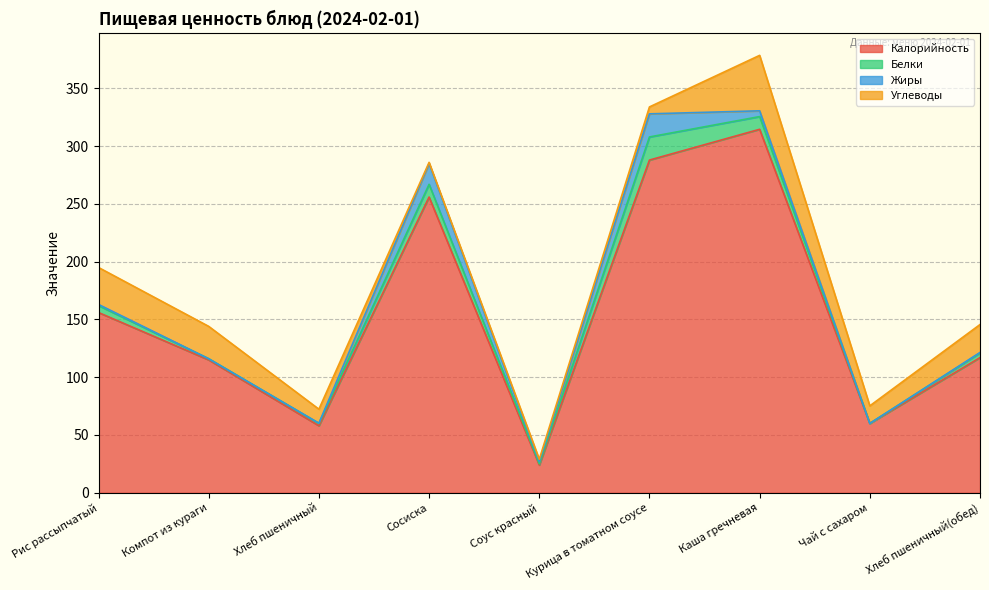

Reading right to left, list all the values displayed in this chart.

Калорийность: Хлеб пшеничный(обед)=117.0	Чай с сахаром=60.0	Каша гречневая=314.6	Курица в томатном соусе=288.0	Соус красный=24.0	Сосиска=256.0	Хлеб пшеничный=58.0	Компот из кураги=115.0	Рис рассыпчатый=156.0
Белки: Хлеб пшеничный(обед)=4.0	Чай с сахаром=0.0	Каша гречневая=11.0	Курица в томатном соусе=20.0	Соус красный=1.0	Сосиска=11.0	Хлеб пшеничный=2.0	Компот из кураги=1.0	Рис рассыпчатый=6.0
Жиры: Хлеб пшеничный(обед)=0.5	Чай с сахаром=0.0	Каша гречневая=5.0	Курица в томатном соусе=20.0	Соус красный=2.0	Сосиска=18.0	Хлеб пшеничный=0.2	Компот из кураги=0.0	Рис рассыпчатый=1.0
Углеводы: Хлеб пшеничный(обед)=24.2	Чай с сахаром=15.2	Каша гречневая=48.0	Курица в томатном соусе=6.0	Соус красный=2.0	Сосиска=1.0	Хлеб пшеничный=12.1	Компот из кураги=28.0	Рис рассыпчатый=32.0